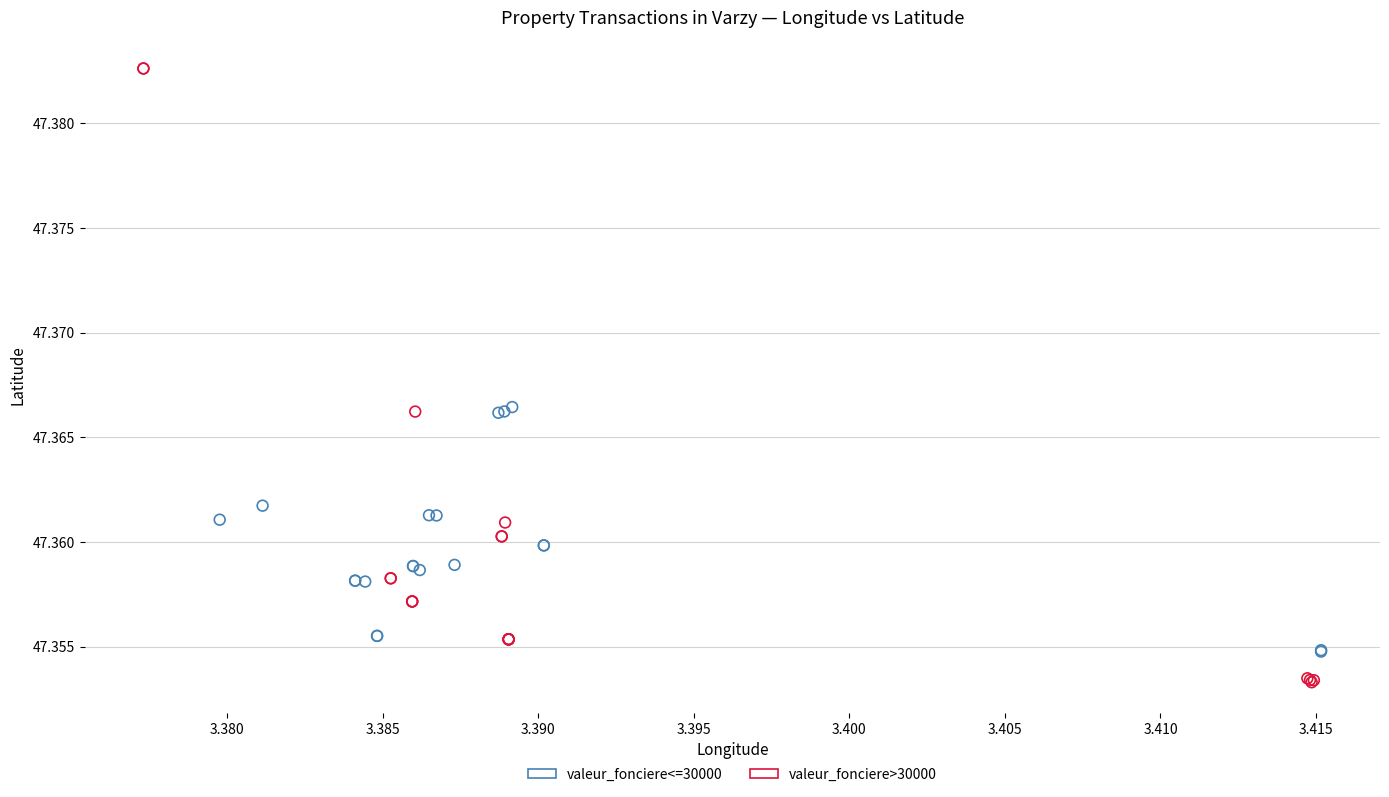

Which series reaches the maximum Y coordinate?

valeur_fonciere>30000